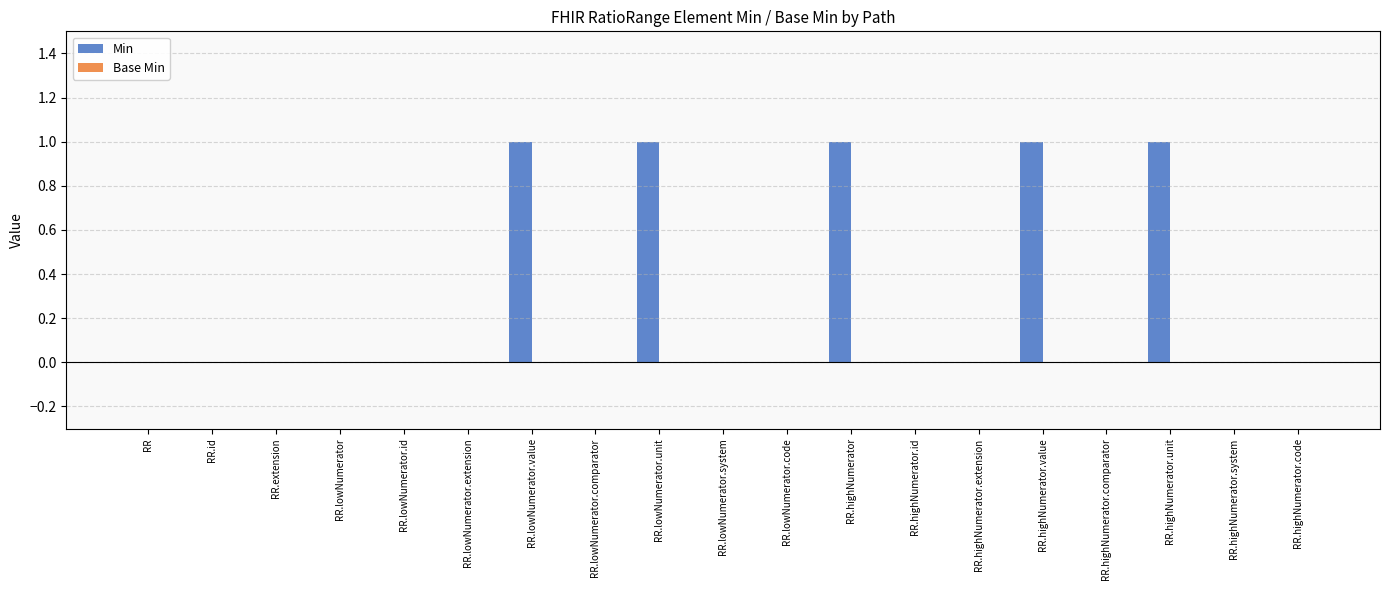

Are the bars horizontal?

No